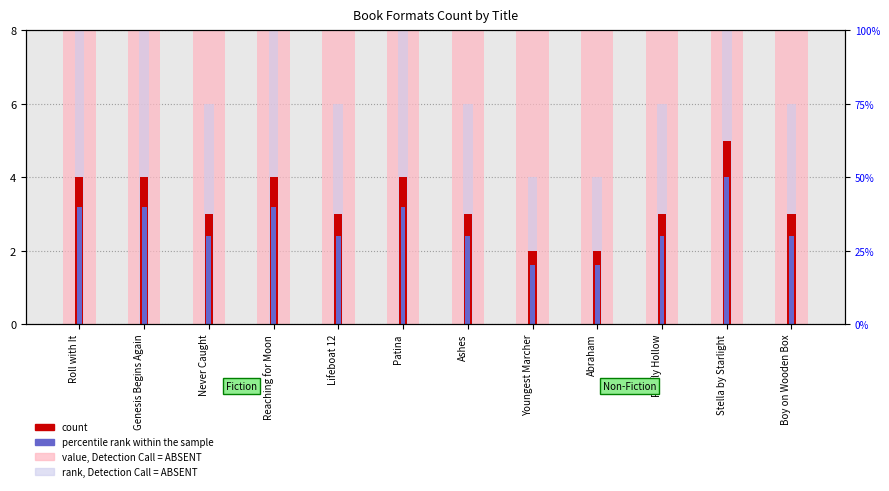

How many groups of bars are there?

12